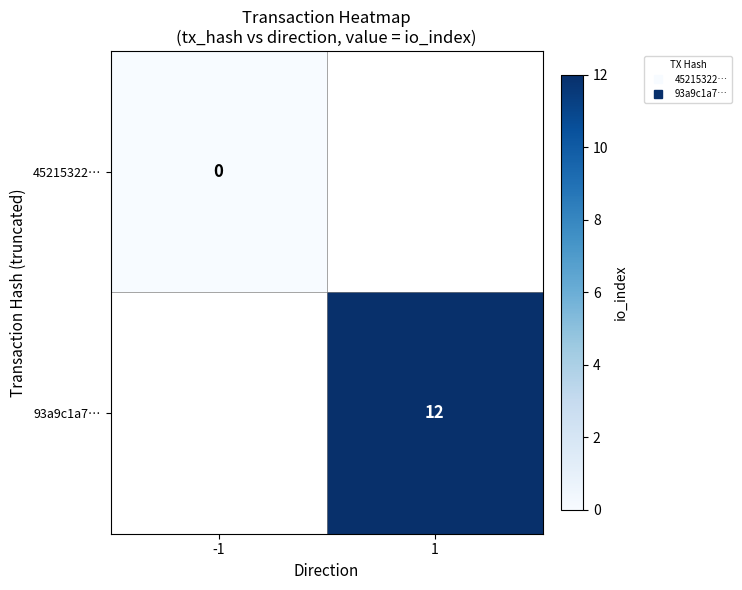

Which has a higher value, 1 or -1?

-1